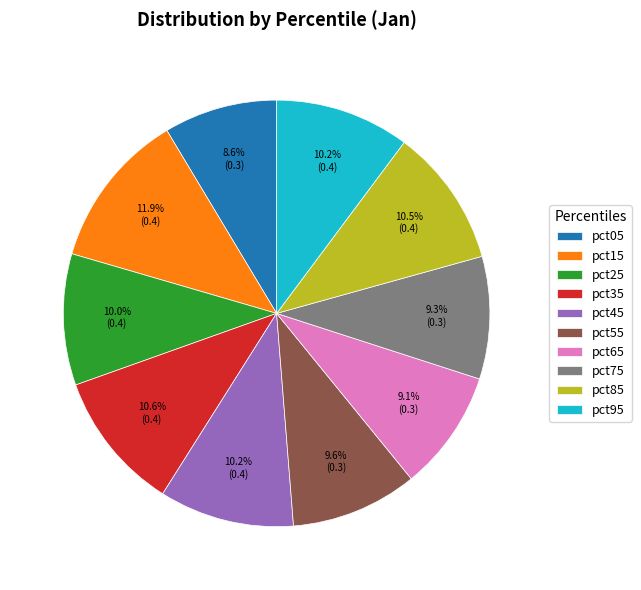

Does any single category account for the majority?

No